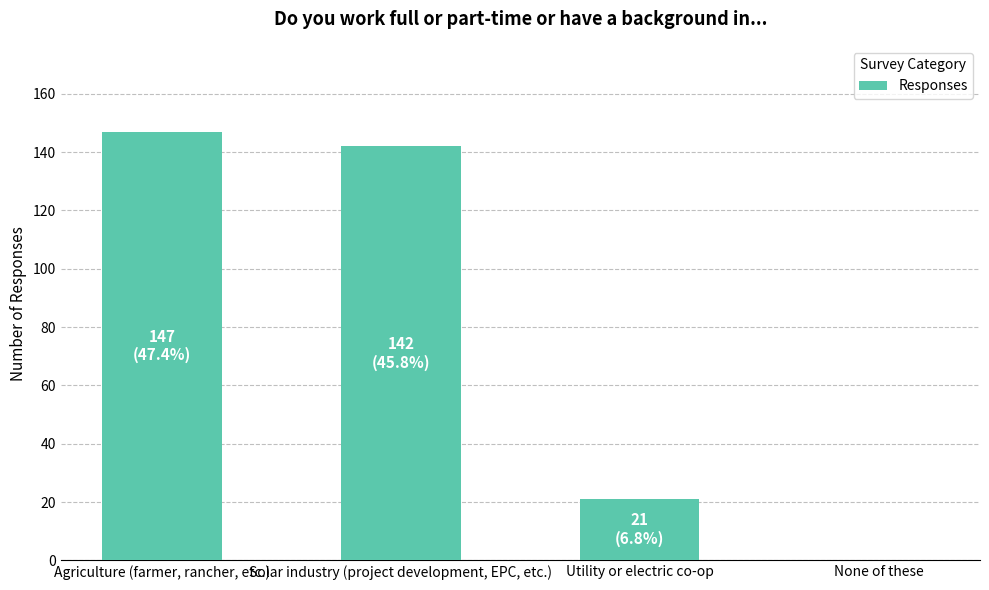

What is the sum of the values at Solar industry (project development, EPC, etc.) and None of these?

142